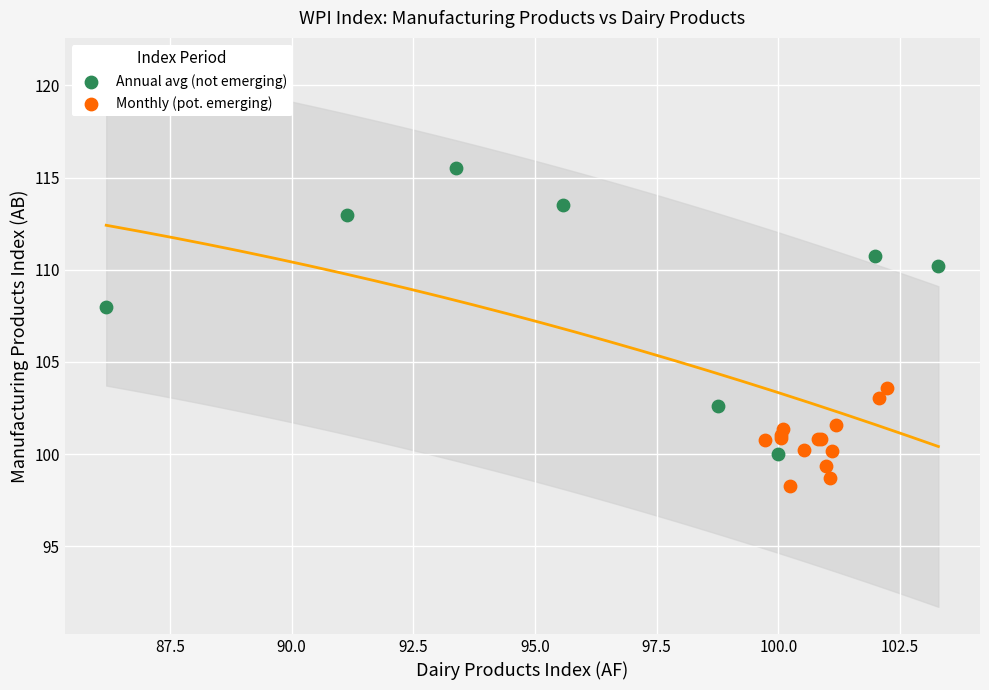

Which series has the widest spread of Y values?

Annual avg (not emerging)